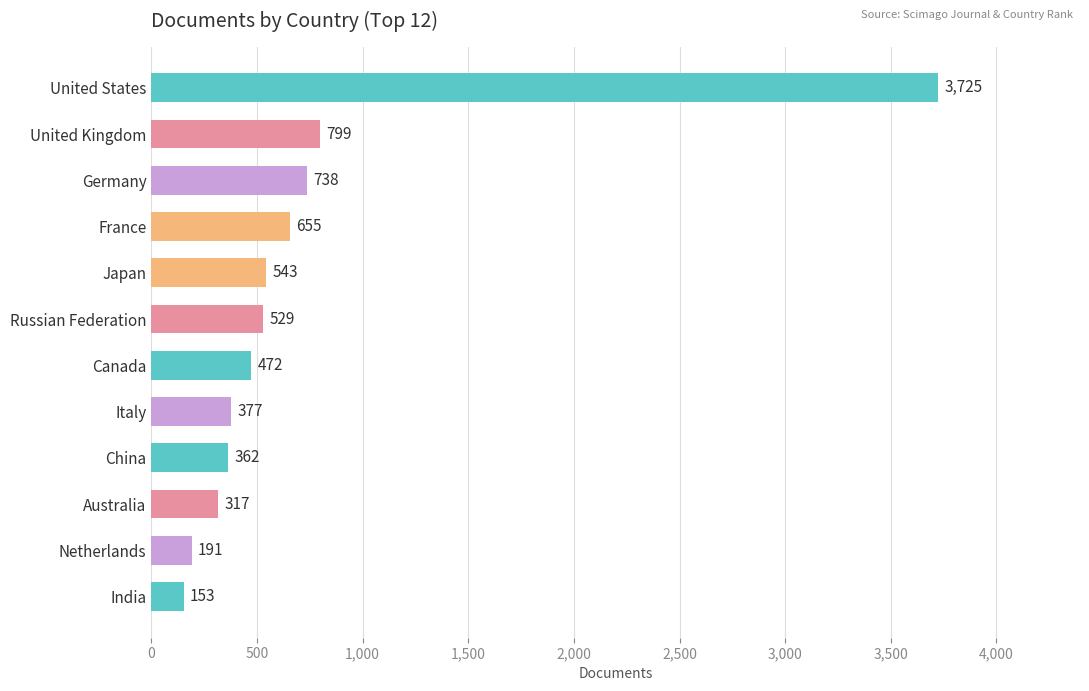

At which label is the value closest to 1939?

United Kingdom